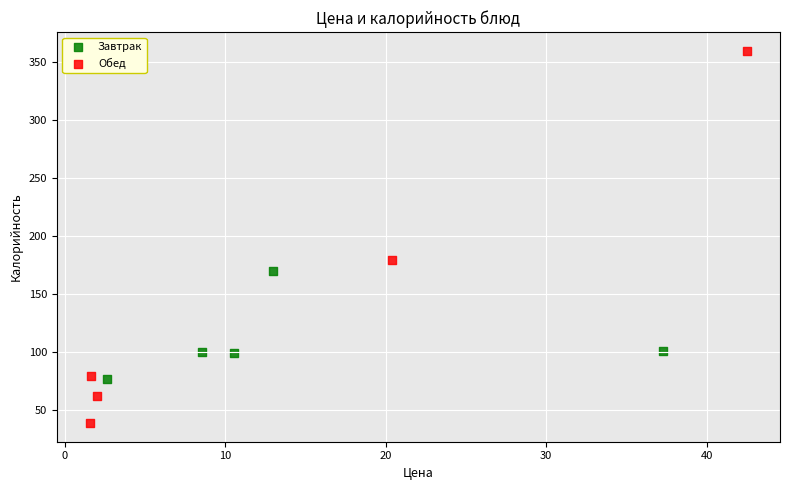

Which series has the widest spread of Y values?

Обед